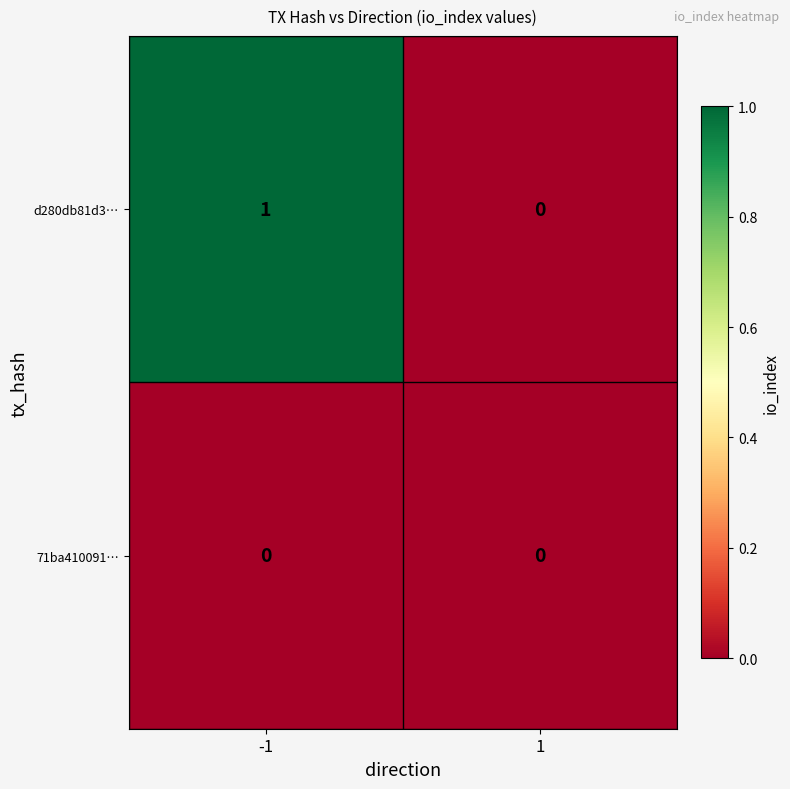

Which series has the largest total across all categories?

d280db81d3…